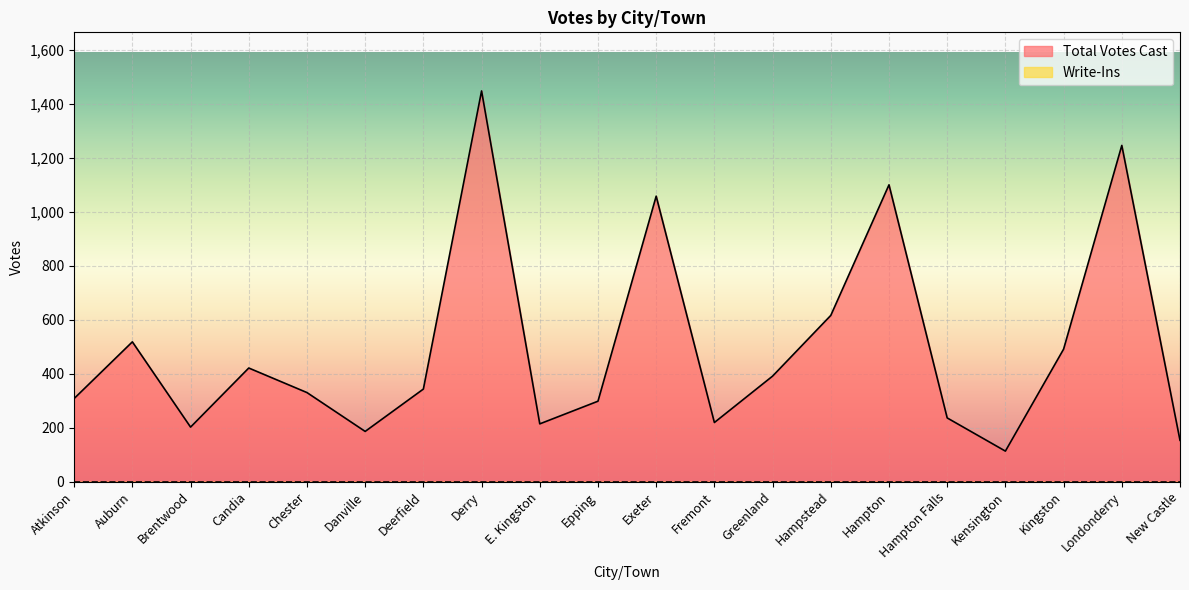

Rank the categories by value from lowest to highest.

Kensington, New Castle, Danville, Brentwood, E. Kingston, Fremont, Hampton Falls, Epping, Atkinson, Chester, Deerfield, Greenland, Candia, Kingston, Auburn, Hampstead, Exeter, Hampton, Londonderry, Derry